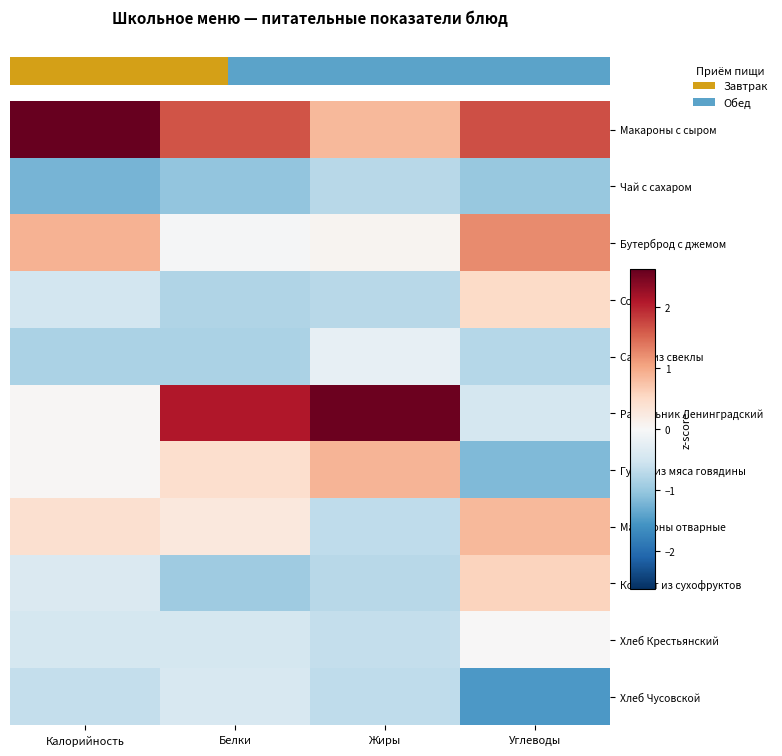

At how many categories does at least one series exceed 0?

4